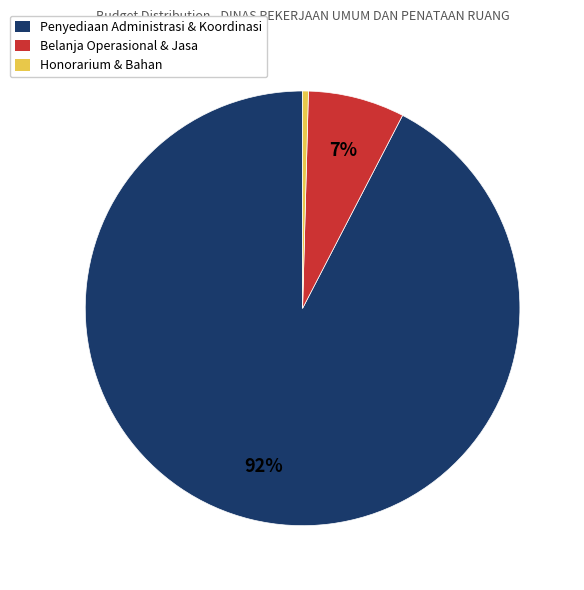

Between Belanja Operasional & Jasa and Penyediaan Administrasi & Koordinasi, which is larger?

Penyediaan Administrasi & Koordinasi